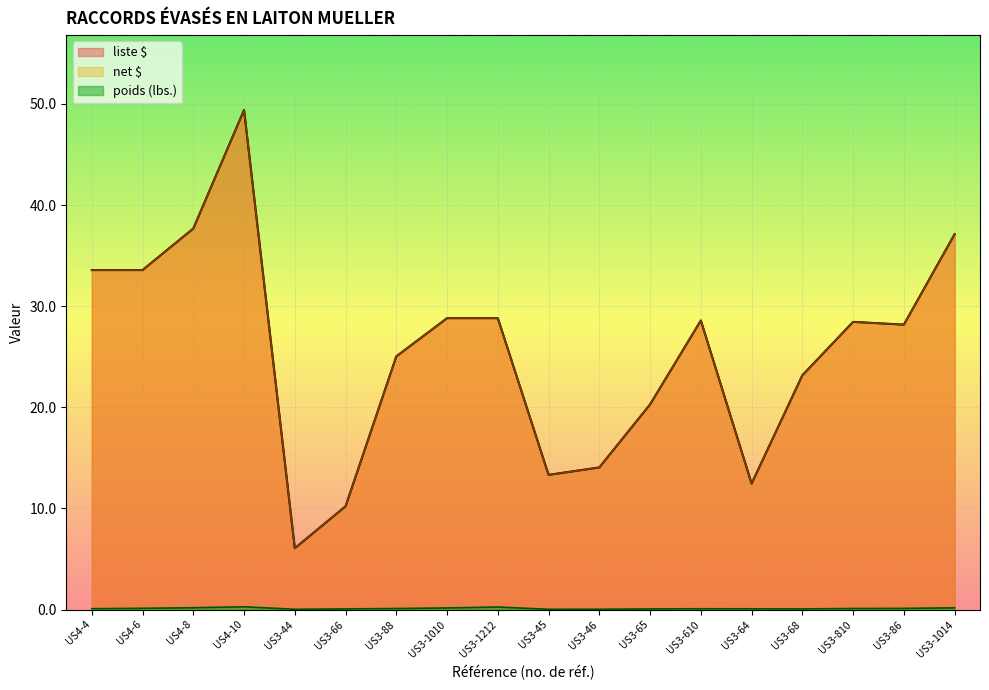

Which series has the largest range (max minus min)?

liste $